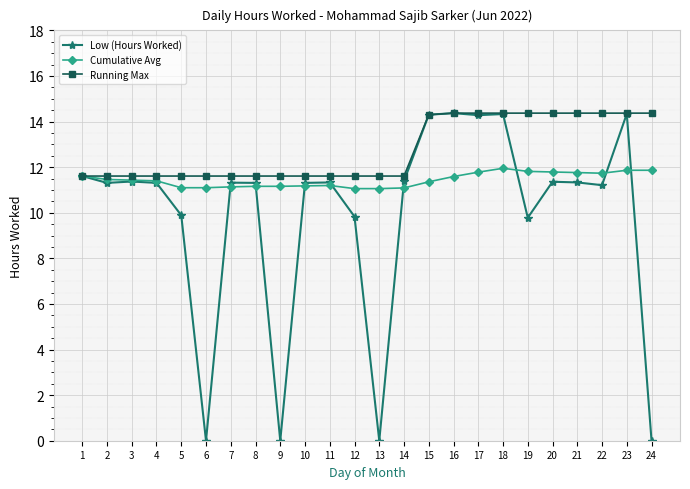

List the series in order of their overall mean, highest first.

Running Max, Cumulative Avg, Low (Hours Worked)